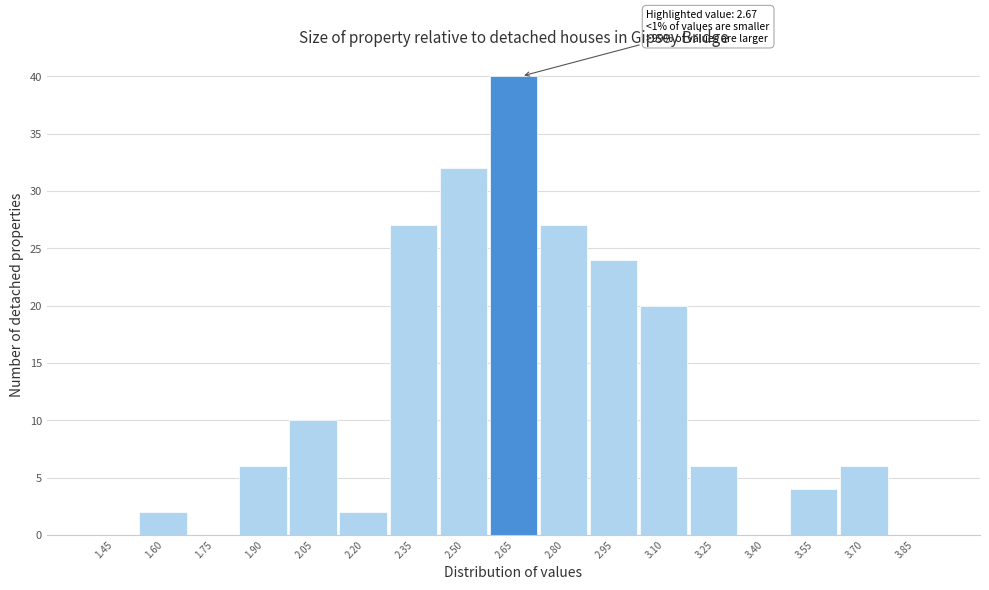

Reading left to right, list all the values displayed in this chart.

1.45=0	1.60=2	1.75=0	1.90=6	2.05=10	2.20=2	2.35=27	2.50=32	2.65=40	2.80=27	2.95=24	3.10=20	3.25=6	3.40=0	3.55=4	3.70=6	3.85=0